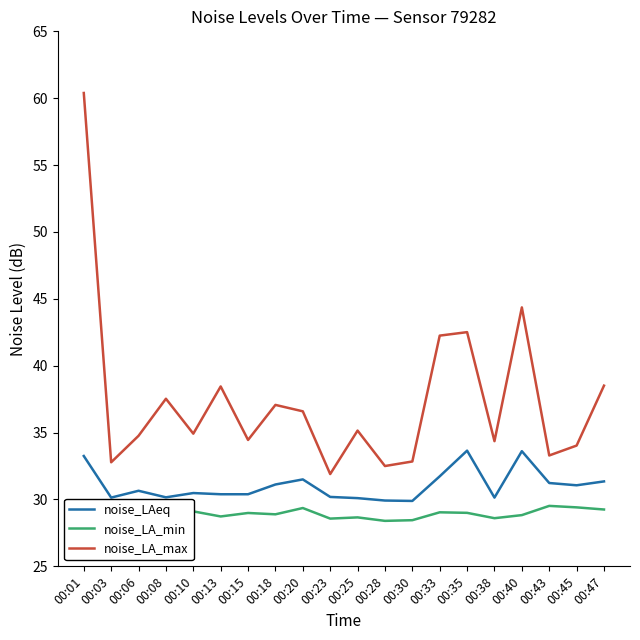

What is the sum of all noise_LAeq values?

621.0